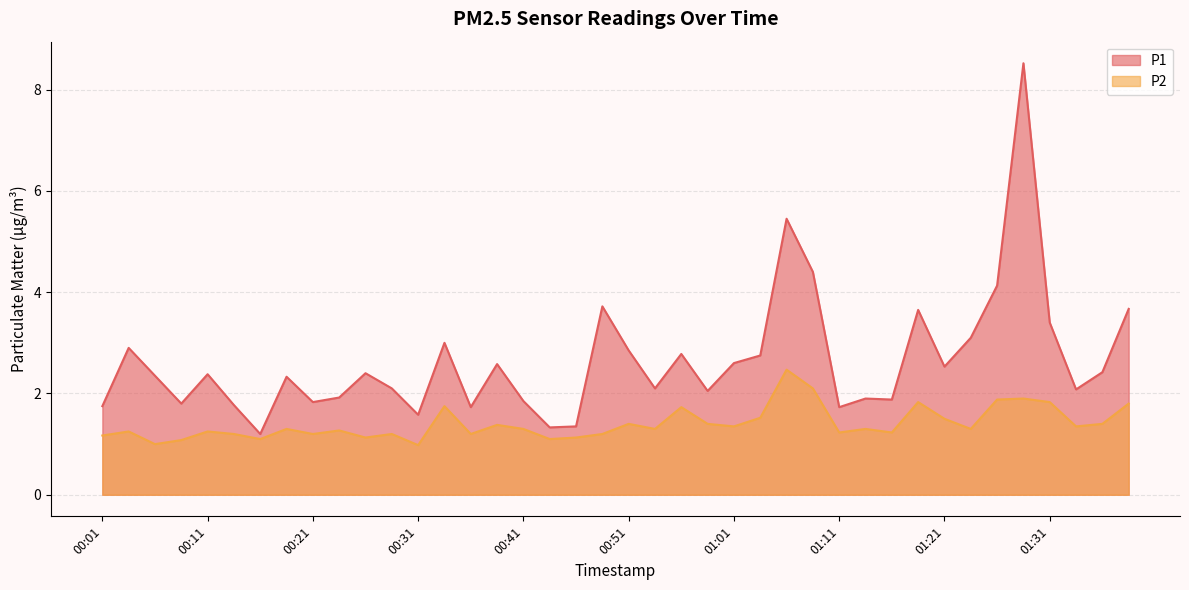

Between 00:04 and 01:23, which series saw the biggest shift?

P1